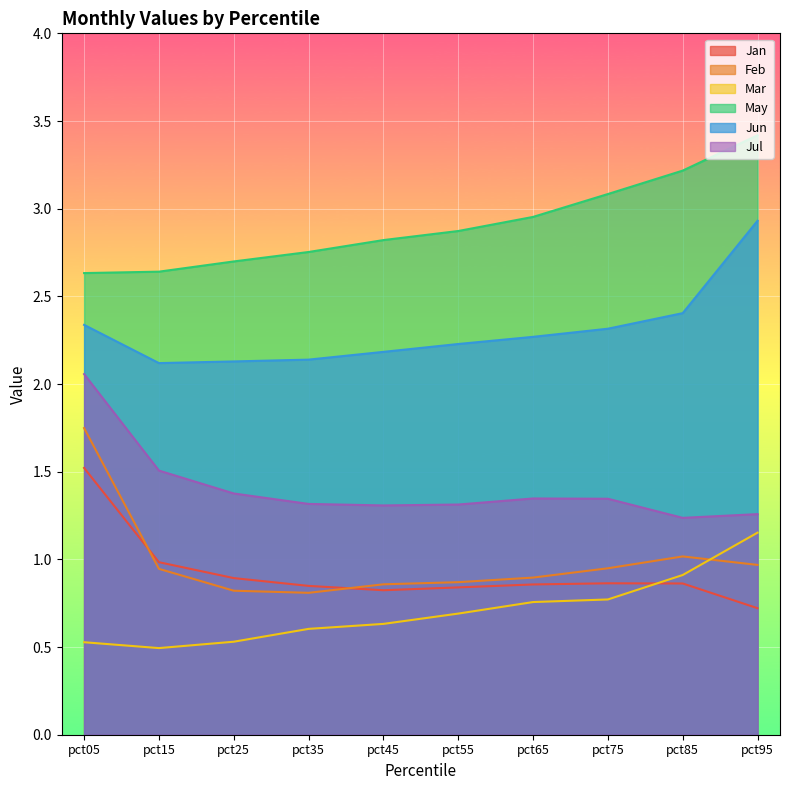

How many interior local peaks does the Jul series have?

1